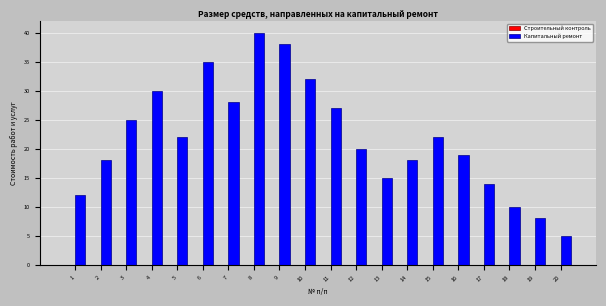

Reading left to right, what are all the values shown in this chart?

1=12	2=18	3=25	4=30	5=22	6=35	7=28	8=40	9=38	10=32	11=27	12=20	13=15	14=18	15=22	16=19	17=14	18=10	19=8	20=5